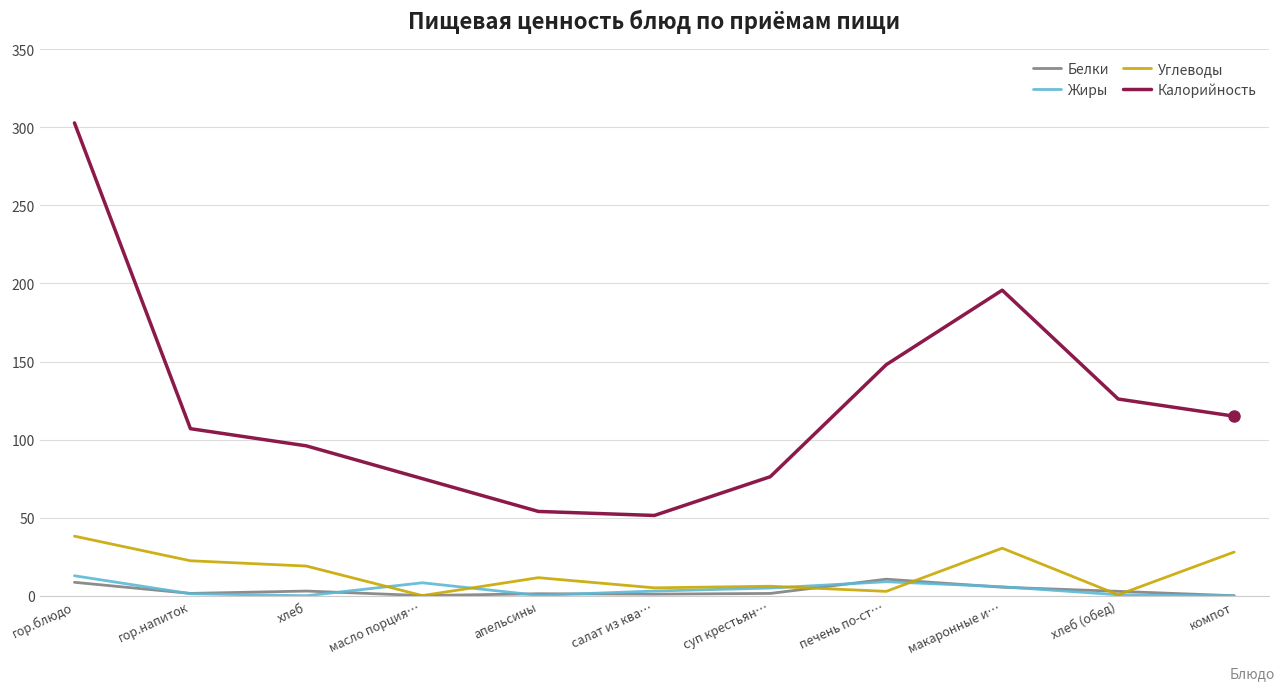

The value of Углеводы at гор.напиток is 22.4. True or false?

True